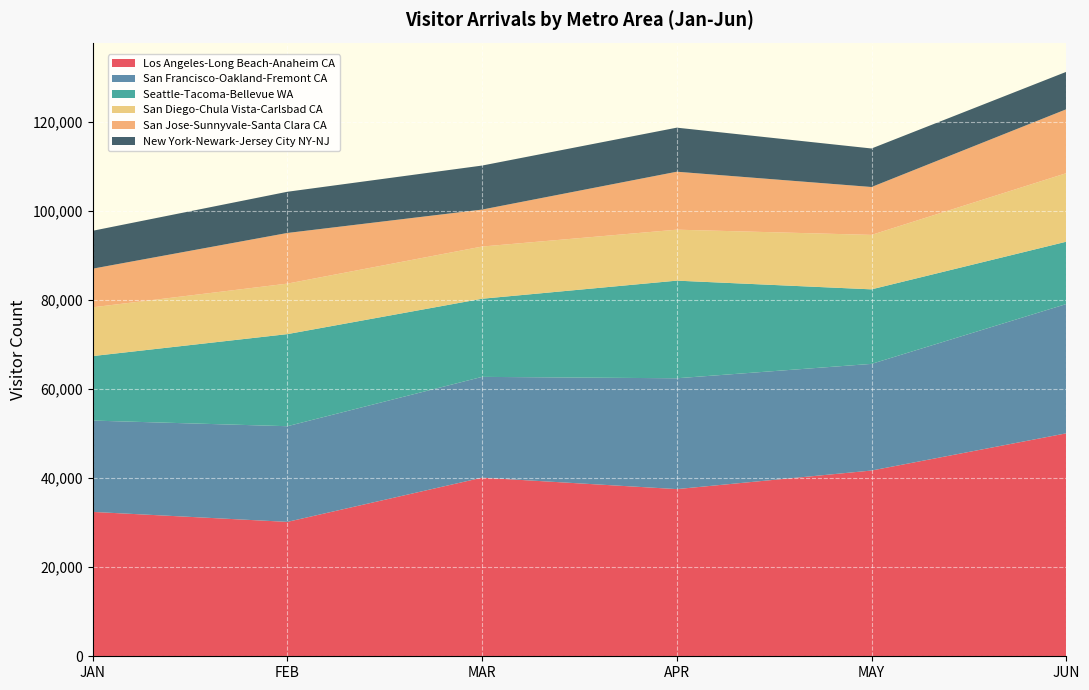

Reading left to right, extract all data points from this chart.

Los Angeles-Long Beach-Anaheim CA: 32405.0	30166.5	40087.6	37521.0	41688.6	50039.5
San Francisco-Oakland-Fremont CA: 20498.4	21471.5	22623.5	24877.1	23937.2	29014.5
Seattle-Tacoma-Bellevue WA: 14473.9	20669.7	17534.8	21911.1	16728.6	13992.5
San Diego-Chula Vista-Carlsbad CA: 10944.7	11333.0	11716.9	11439.2	12221.5	15377.1
San Jose-Sunnyvale-Santa Clara CA: 8670.6	11367.4	8295.4	13007.7	10748.9	14348.1
New York-Newark-Jersey City NY-NJ: 8507.9	9249.3	9880.3	9888.1	8645.8	8400.5